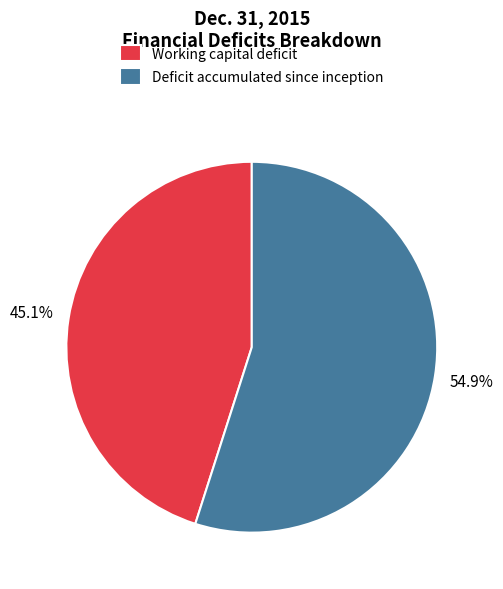

To the nearest percent, what portion does Deficit accumulated since inception represent?

55%